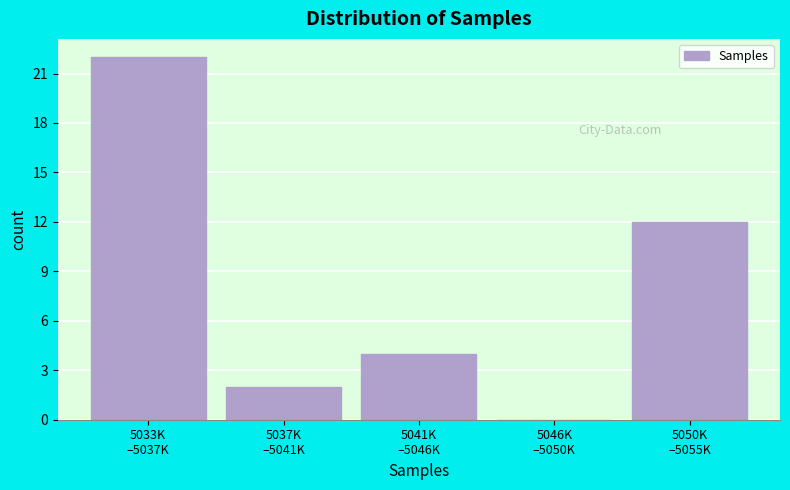

What is the sum of all values?

40